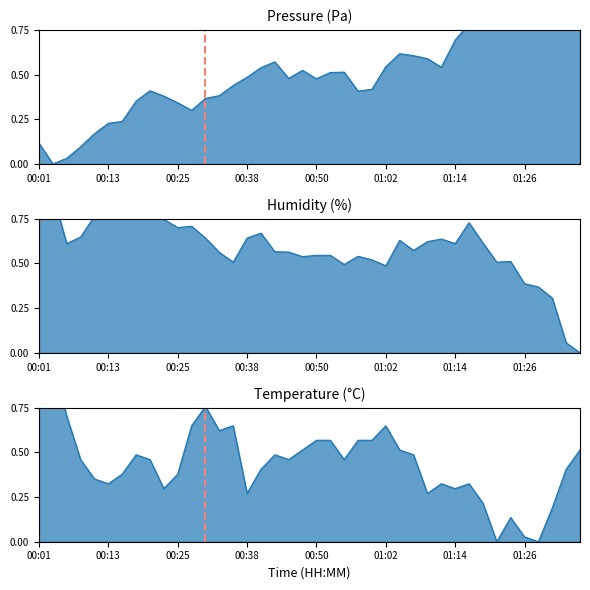

List the labels in order of pressure value, smallest first.

00:03, 00:06, 00:08, 00:01, 00:11, 00:13, 00:16, 00:28, 00:25, 00:18, 00:30, 00:23, 00:33, 00:57, 00:21, 01:00, 00:35, 00:50, 00:45, 00:38, 00:52, 00:55, 00:47, 00:40, 01:12, 01:02, 00:42, 01:09, 01:07, 01:04, 01:14, 01:21, 01:17, 01:19, 01:24, 01:26, 01:31, 01:29, 01:34, 01:36